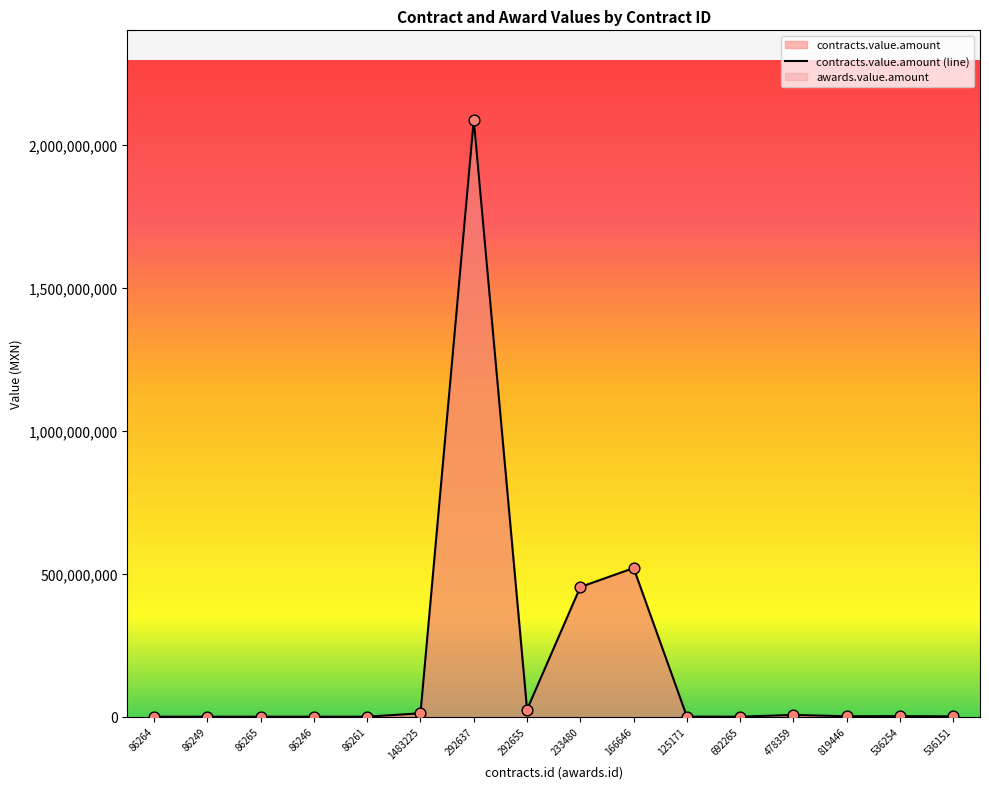

Which series has the largest total across all categories?

contracts.value.amount